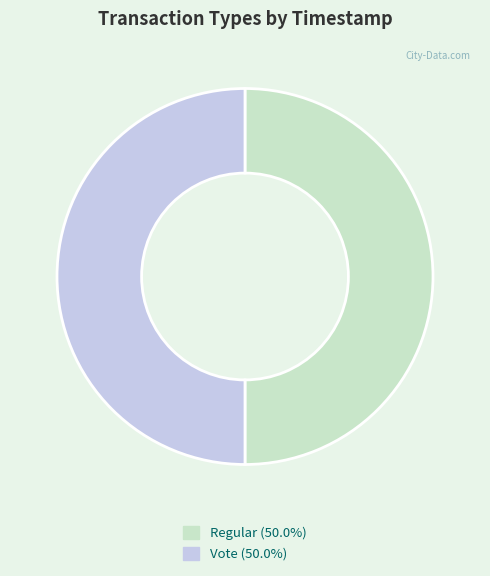

Approximately how many times larger is the value at Regular compared to Vote?

1.0